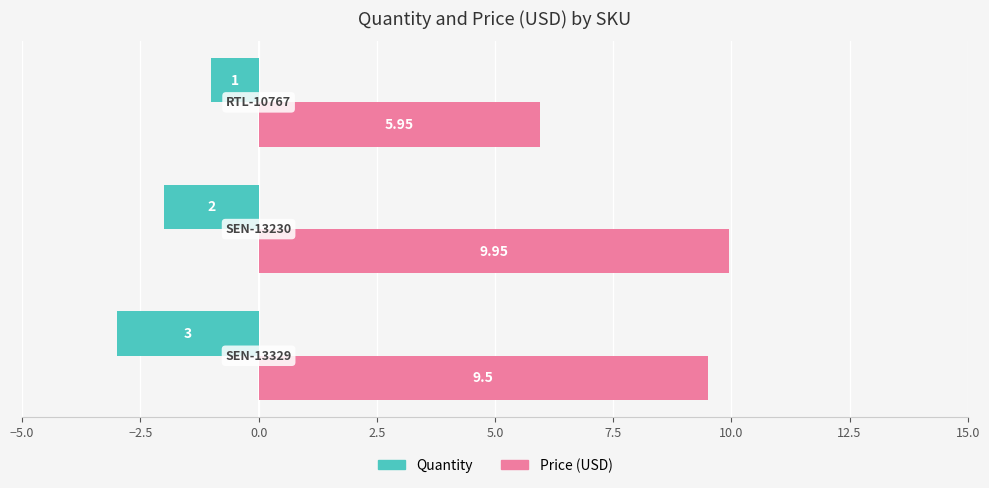

What is the average value of the Quantity series?

-2.0